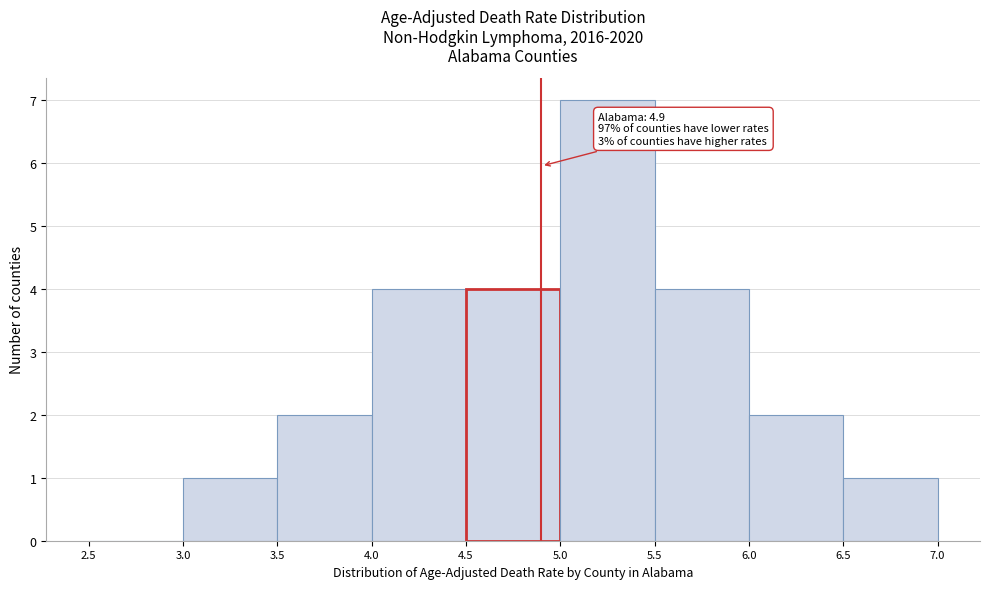

Over which range of the x-axis is the bar tallest?

5.0 to 5.5